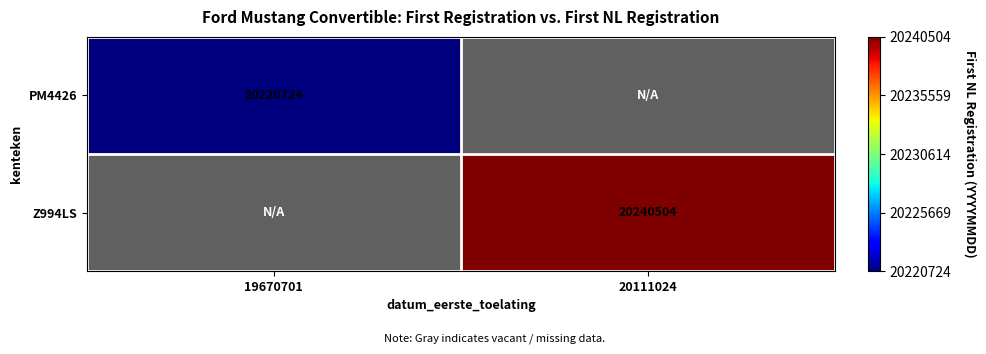

Is it true that PM4426 equals 27048716 at 19670701?

False